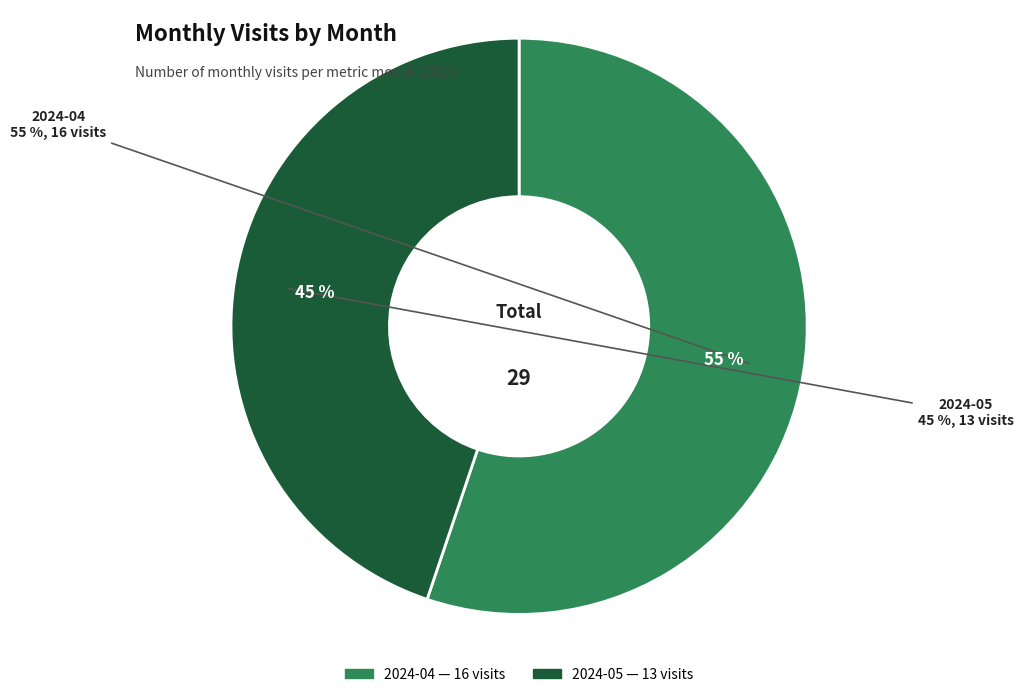

To the nearest percent, what is the difference between the largest and smallest slice percentages?

10%